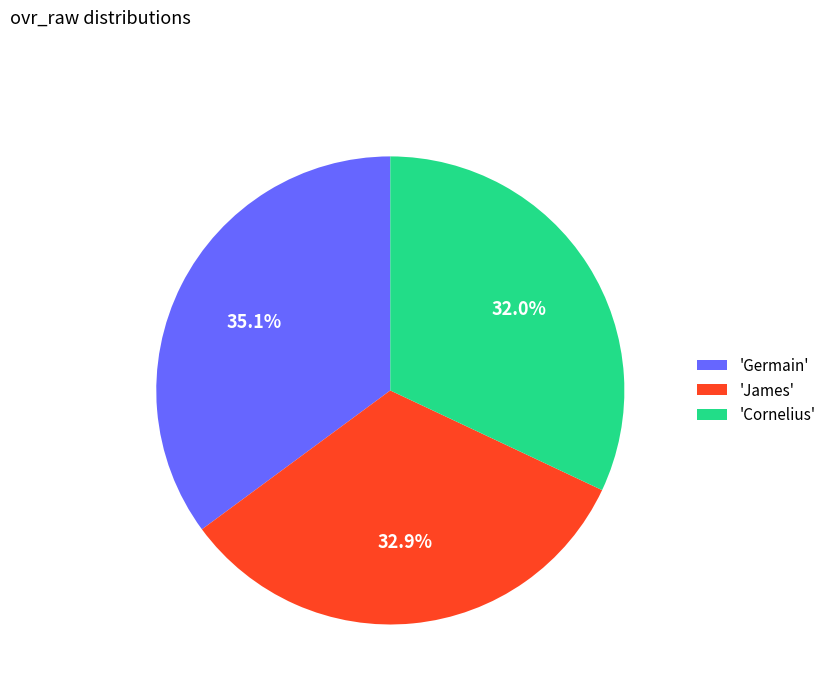

What is the smallest slice in the pie chart?

'Cornelius'